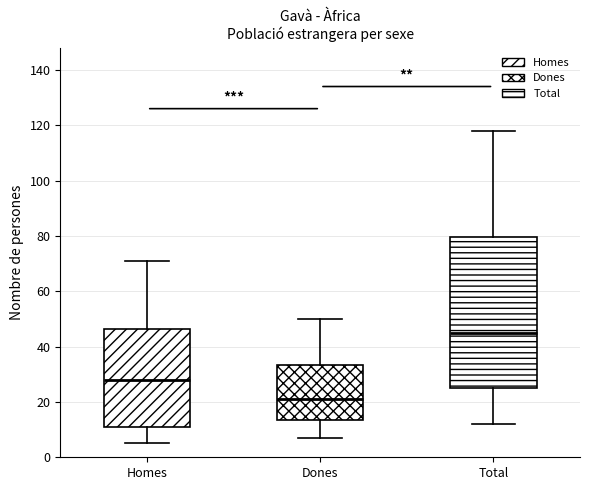

Reading left to right, transcribe this box plot: for each box, give where its median line is, the range the box spans, and where its two whiskers end, as read against the y-axis. The values are not printed on the chart, so give them approximately, as read against the axis.

Homes: median 28, box 12 to 46, whiskers 6 to 72
Dones: median 22, box 14 to 34, whiskers 8 to 50
Total: median 46, box 26 to 80, whiskers 12 to 118